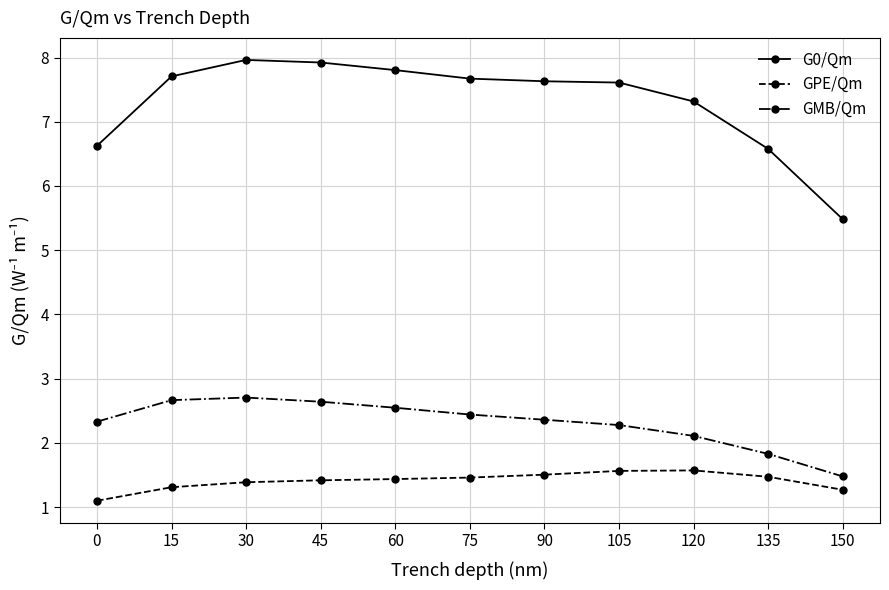

Rank the series by their maximum value, from highest to lowest.

G0/Qm, GMB/Qm, GPE/Qm